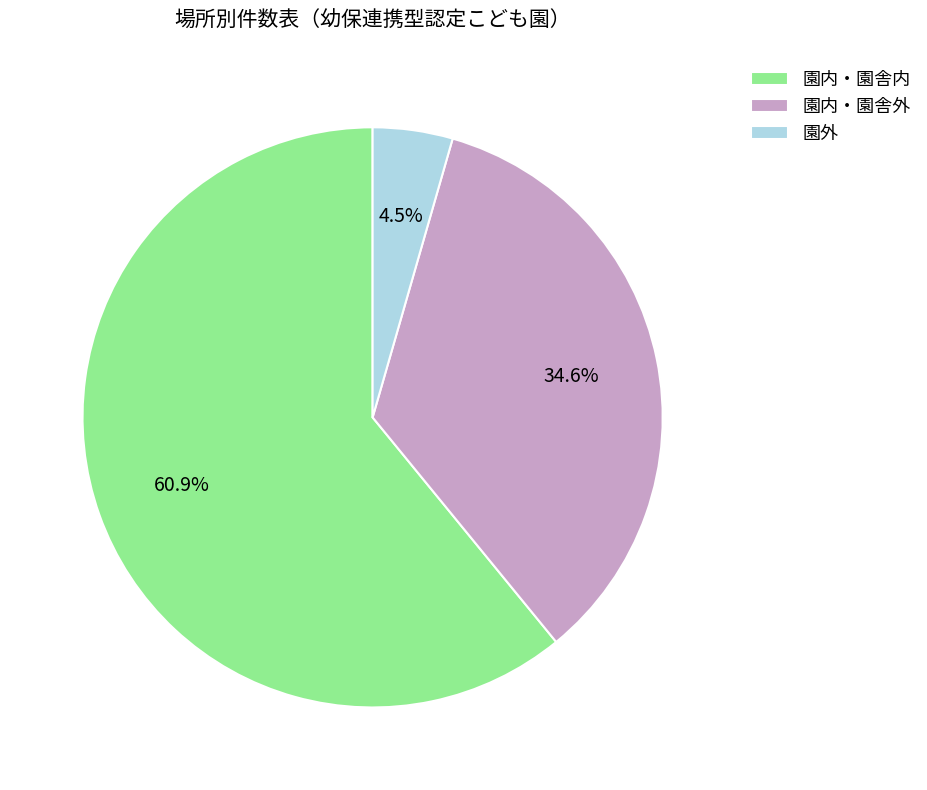

Does 園外 represent more than half of the total?

No